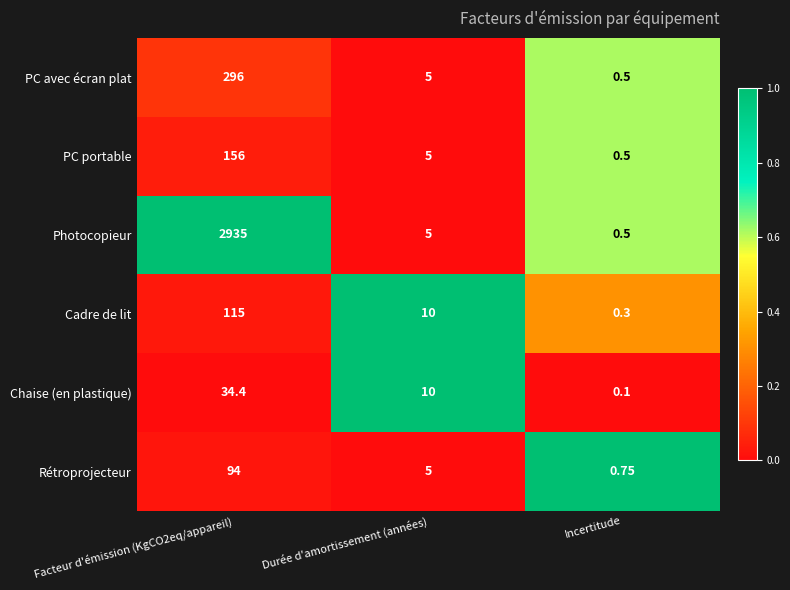

Which label corresponds to the smallest value in the chart?

Incertitude